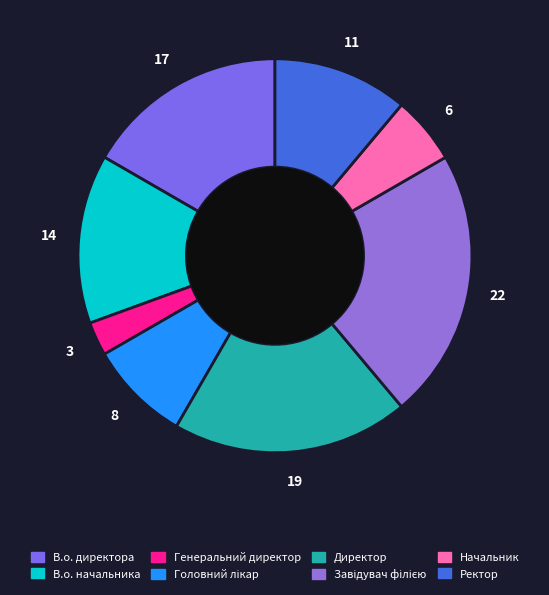

How many slices are in this pie chart?

8